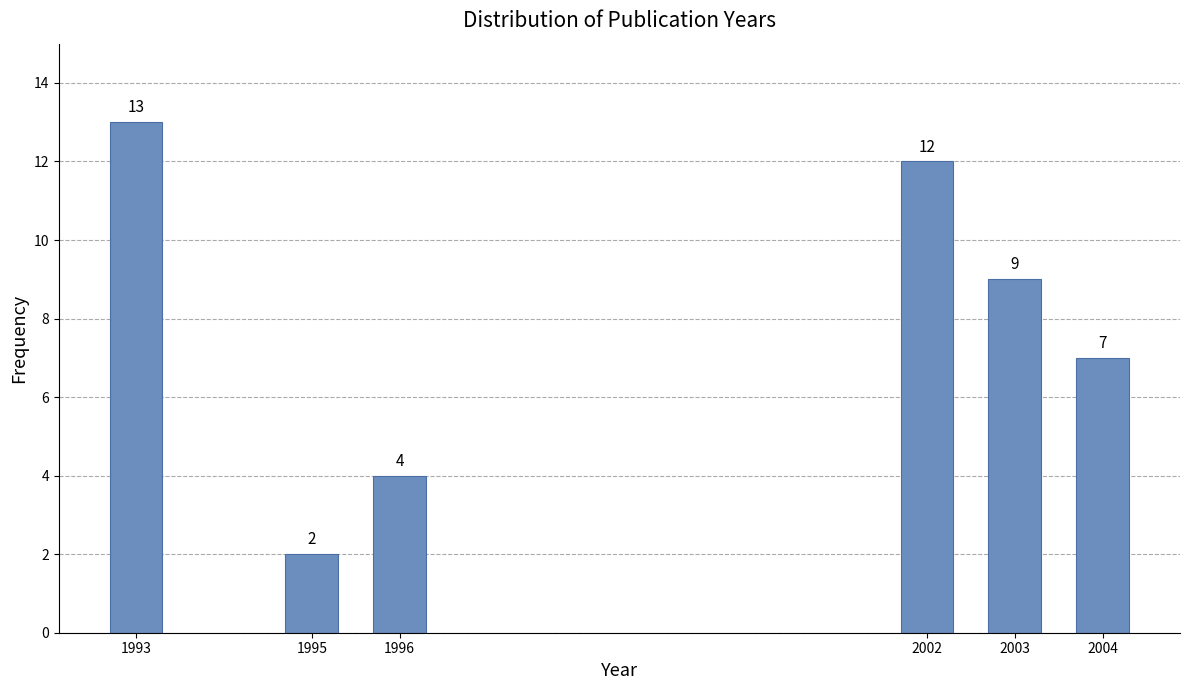

Reading left to right, what are all the values shown in this chart?

13	2	4	12	9	7